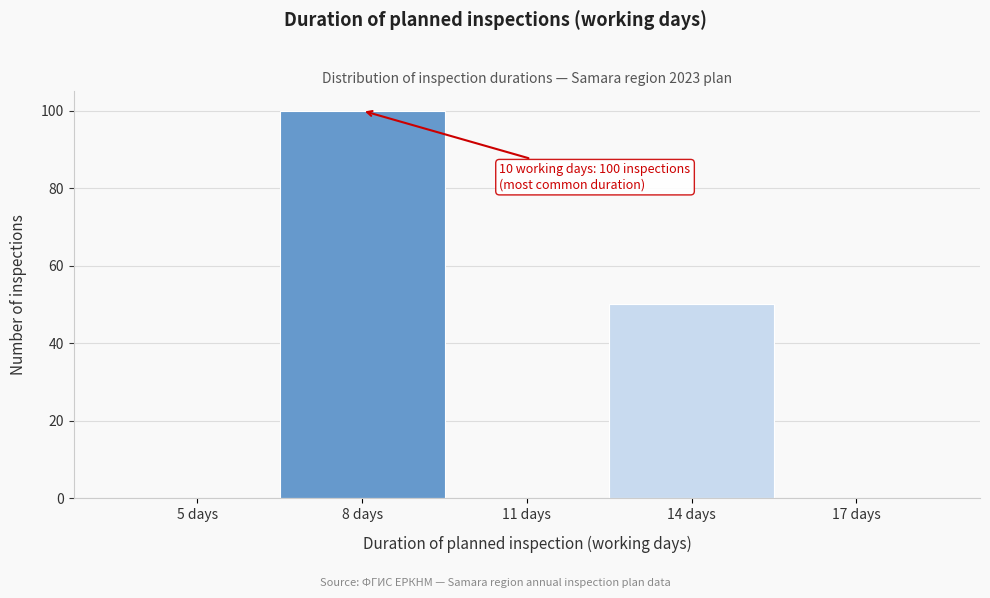

Reading left to right, extract all data points from this chart.

5 days=0	8 days=100	11 days=0	14 days=50	17 days=0